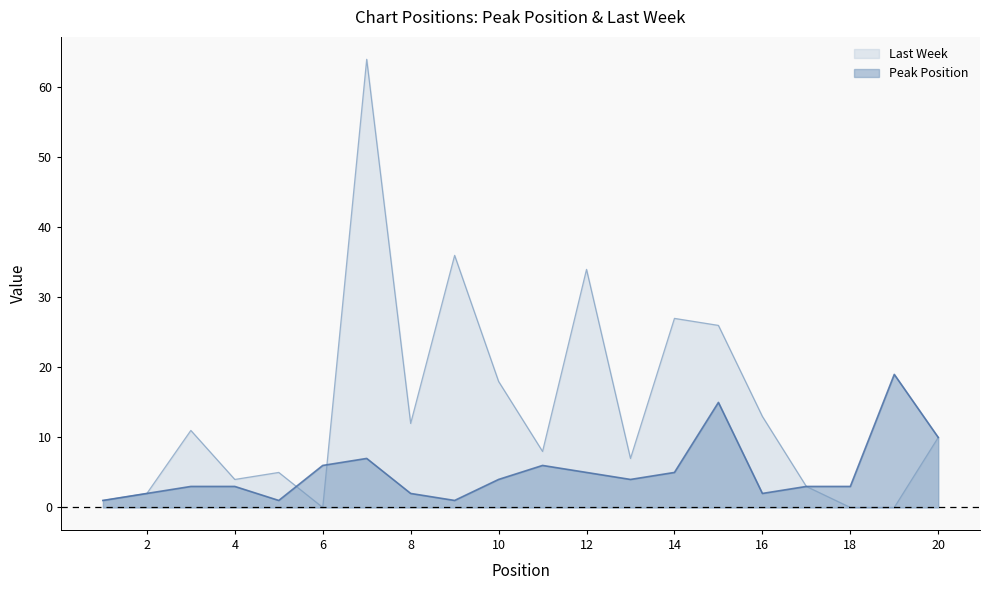

What is the minimum value shown in the chart?

0